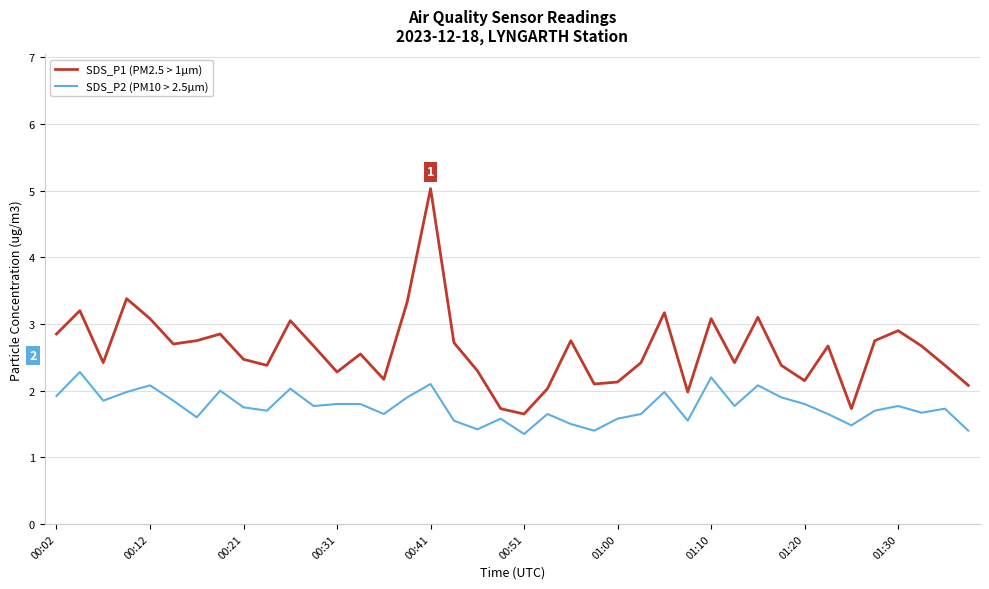

What is the maximum value shown in the chart?

5.0